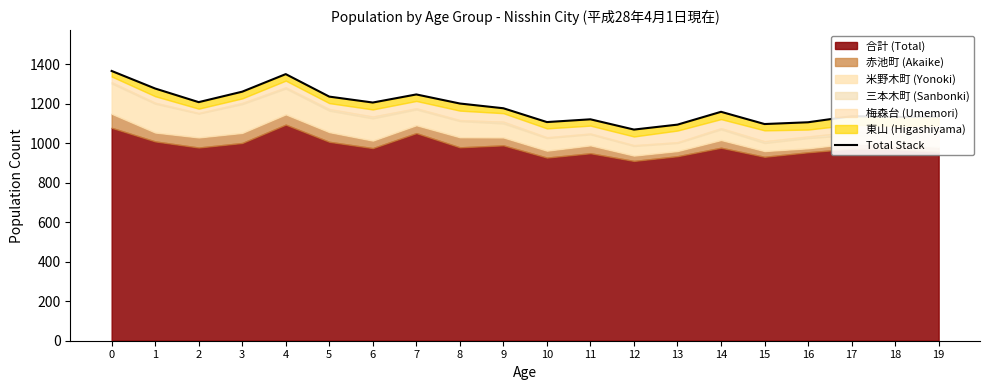

Which has a higher value, 15 or 18?

18